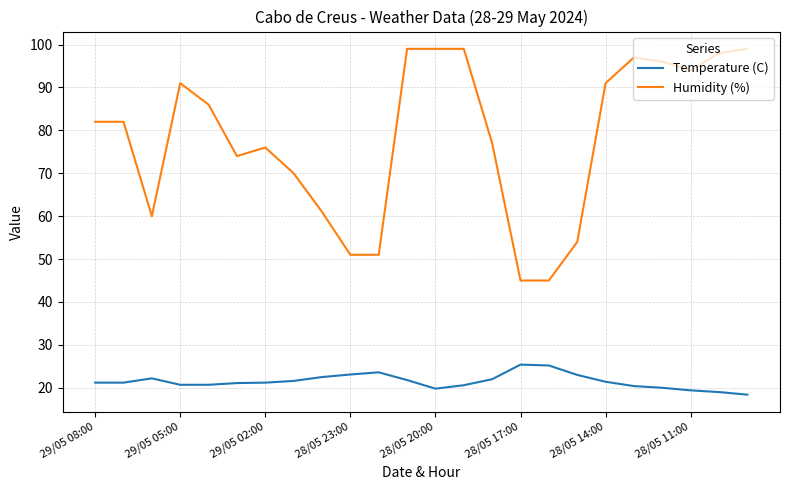

True or false: Temperature (C) and Humidity (%) intersect in this chart.

False